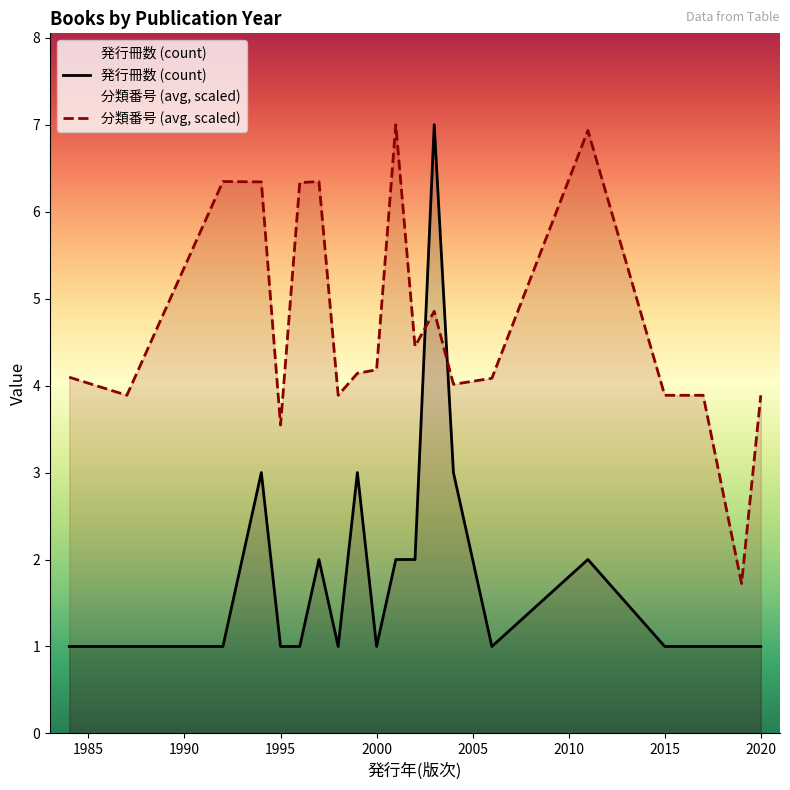

Which series ends up on top after the final intersection of 発行冊数 (count) and 分類番号 (avg, scaled)?

分類番号 (avg, scaled)